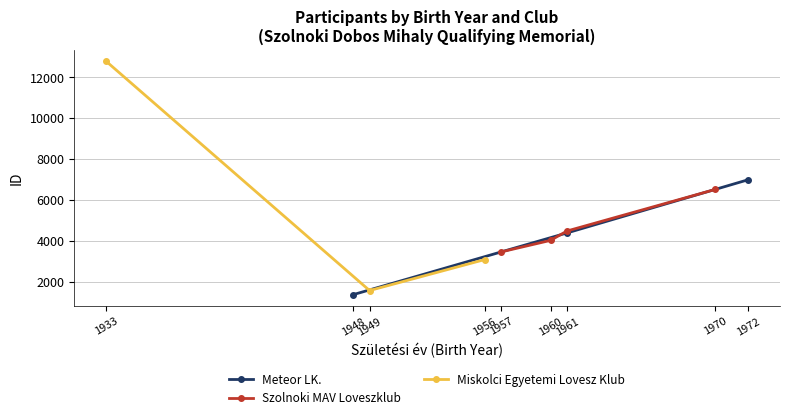

How many lines are shown in the chart?

3